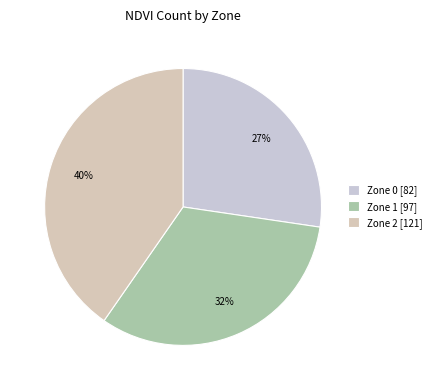

How many slices are in this pie chart?

3